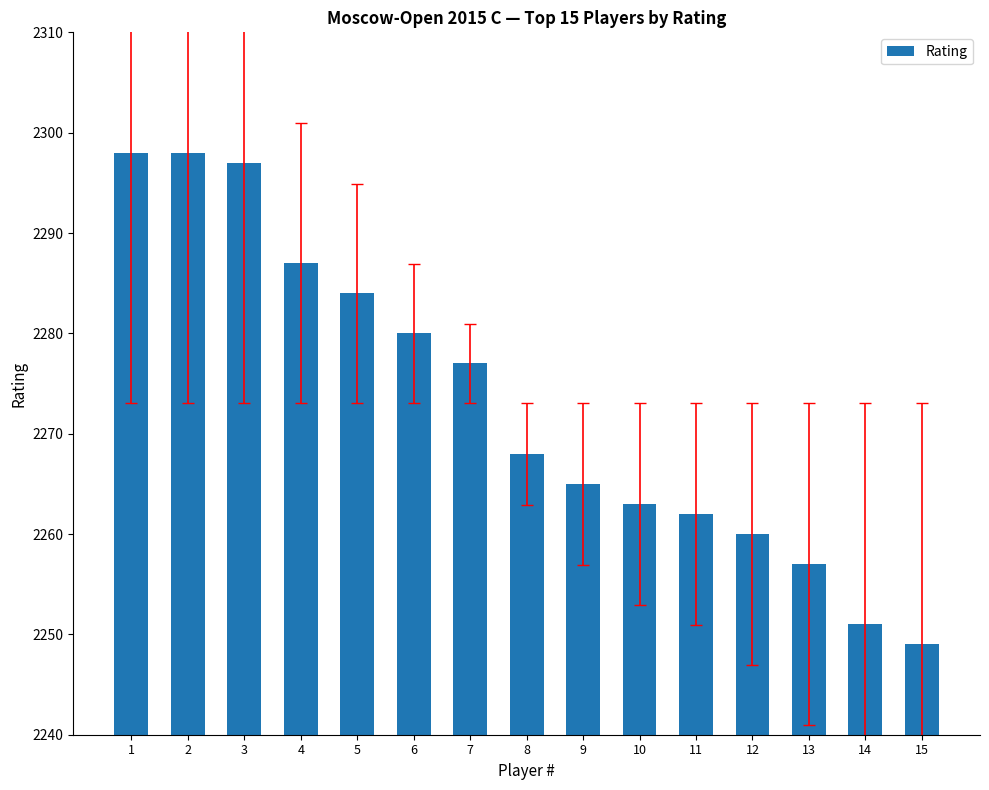

What is the change in value from 6 to 10?

-17